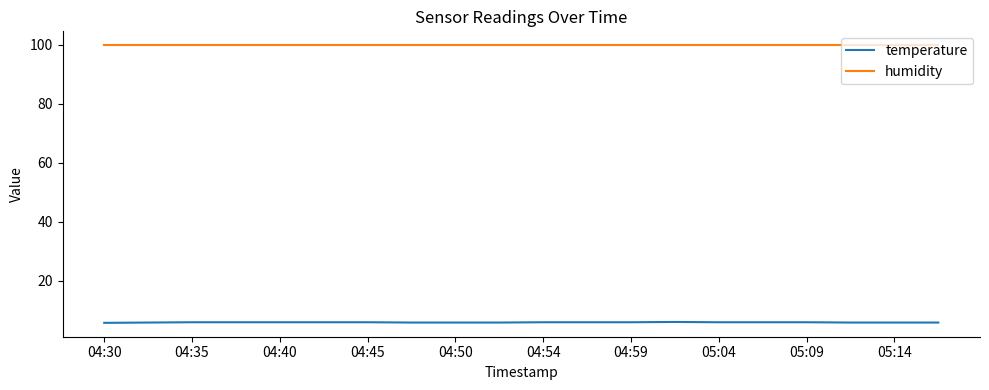

Which series has the largest total across all categories?

humidity